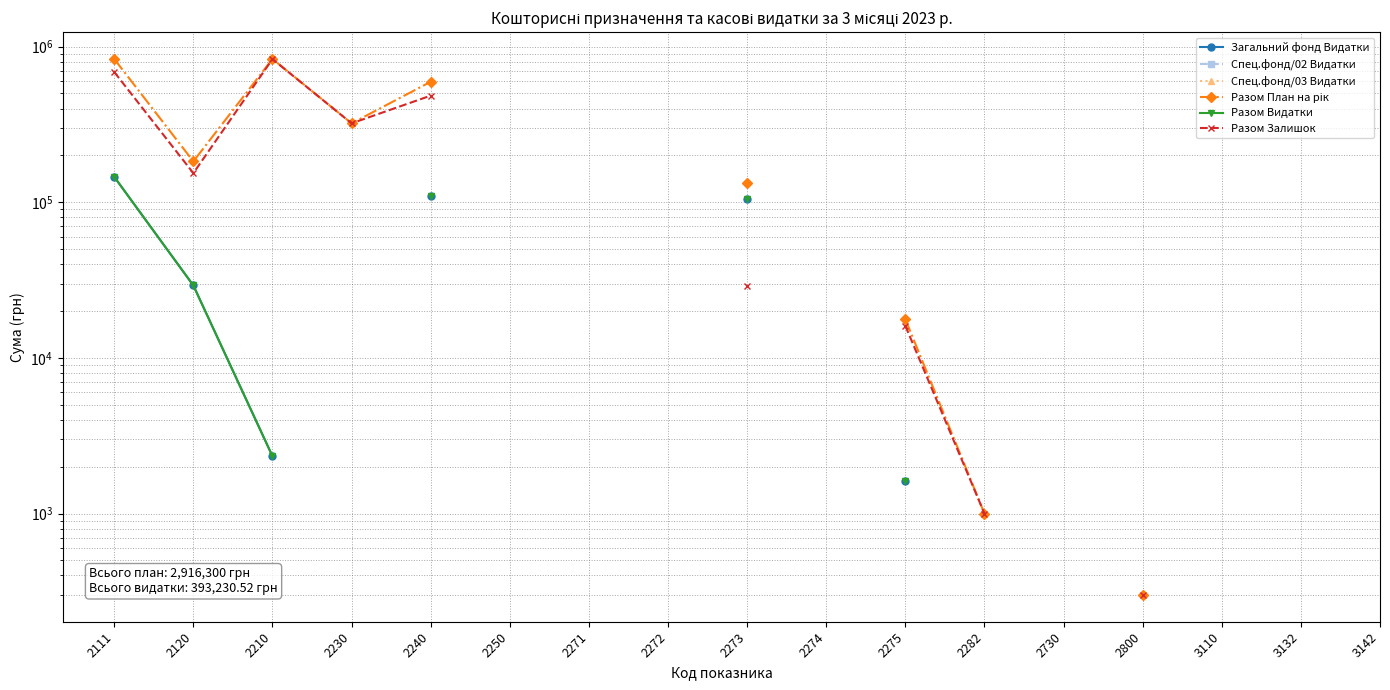

What is the maximum value shown in the chart?

833300.0